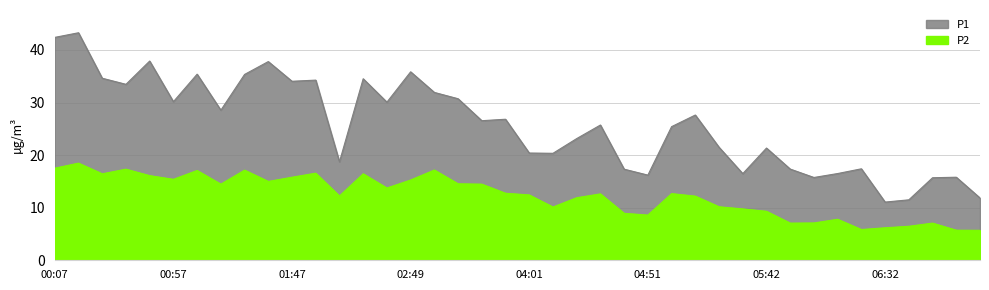

Reading left to right, extract all data points from this chart.

P1: 00:07=42.4	00:17=43.3	00:27=34.6	00:37=33.5	00:47=37.9	00:57=30.2	01:07=35.4	01:17=28.6	01:27=35.4	01:37=37.8	01:47=34.0	01:58=34.3	02:18=18.7	02:28=34.5	02:39=30.1	02:49=35.9	02:59=31.9	03:09=30.7	03:20=26.6	03:51=26.8	04:01=20.4	04:11=20.4	04:21=23.1	04:31=25.7	04:41=17.3	04:51=16.2	05:01=25.4	05:11=27.6	05:21=21.5	05:32=16.5	05:42=21.4	05:52=17.4	06:02=15.8	06:12=16.5	06:22=17.4	06:32=11.1	06:42=11.5	06:52=15.7	07:02=15.8	07:12=11.8
P2: 00:07=17.5	00:17=18.5	00:27=16.4	00:37=17.3	00:47=16.1	00:57=15.4	01:07=17.1	01:17=14.5	01:27=17.1	01:37=15.0	01:47=15.8	01:58=16.6	02:18=12.2	02:28=16.4	02:39=13.8	02:49=15.3	02:59=17.2	03:09=14.6	03:20=14.5	03:51=12.8	04:01=12.4	04:11=10.1	04:21=11.9	04:31=12.6	04:41=8.9	04:51=8.6	05:01=12.7	05:11=12.2	05:21=10.2	05:32=9.8	05:42=9.3	05:52=7.1	06:02=7.1	06:12=7.8	06:22=5.8	06:32=6.2	06:42=6.5	06:52=7.1	07:02=5.7	07:12=5.7